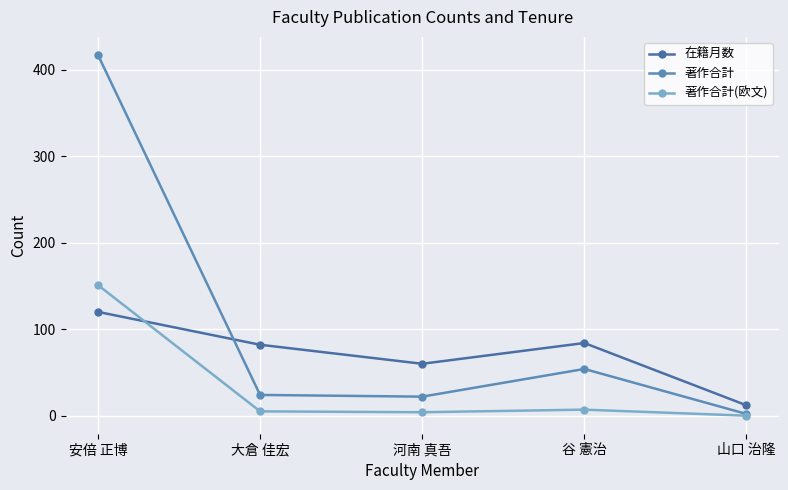

What is the average value of the 在籍月数 series?

72